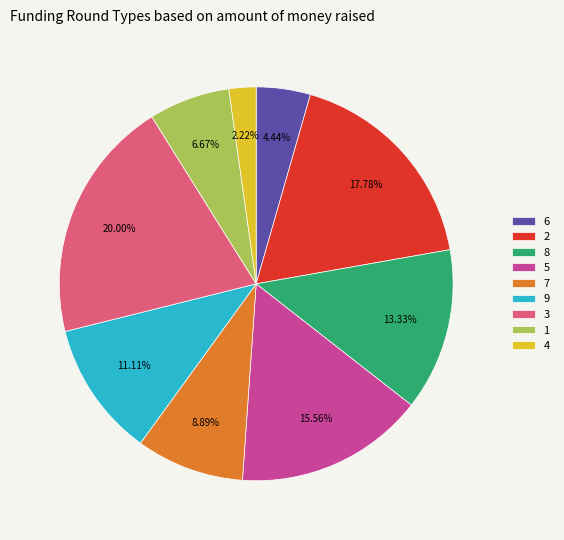

How many segments does this pie chart have?

9